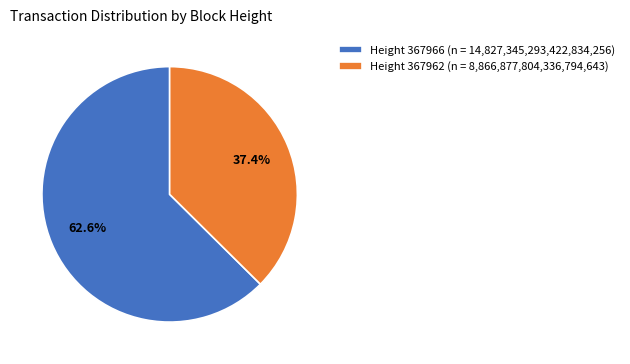

What percentage is NOT represented by Height 367962 (n = 8,866,877,804,336,794,643)?

62.6%